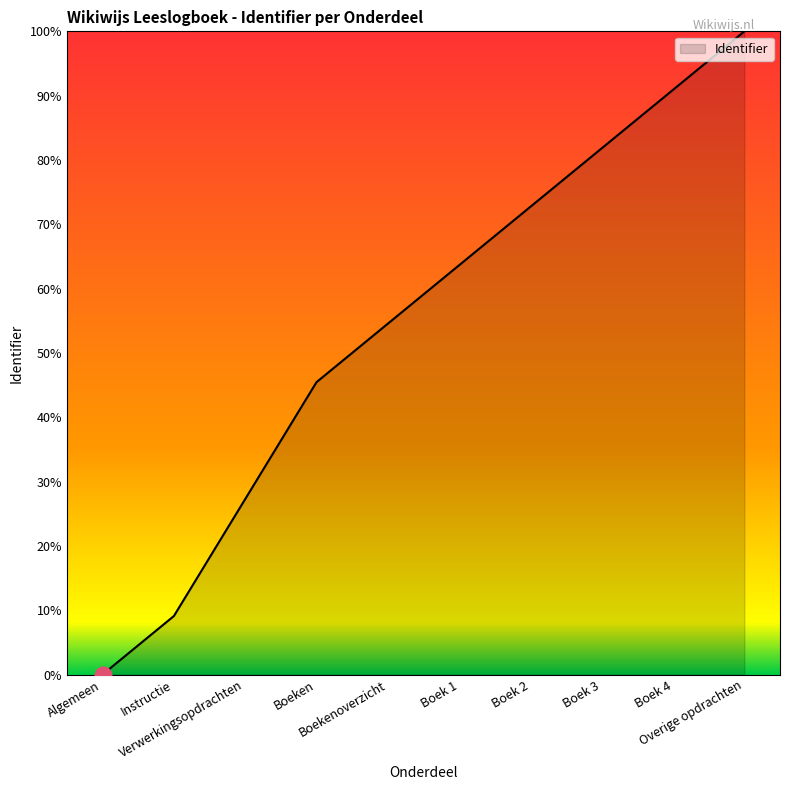

Which label corresponds to the largest value in the chart?

Overige opdrachten